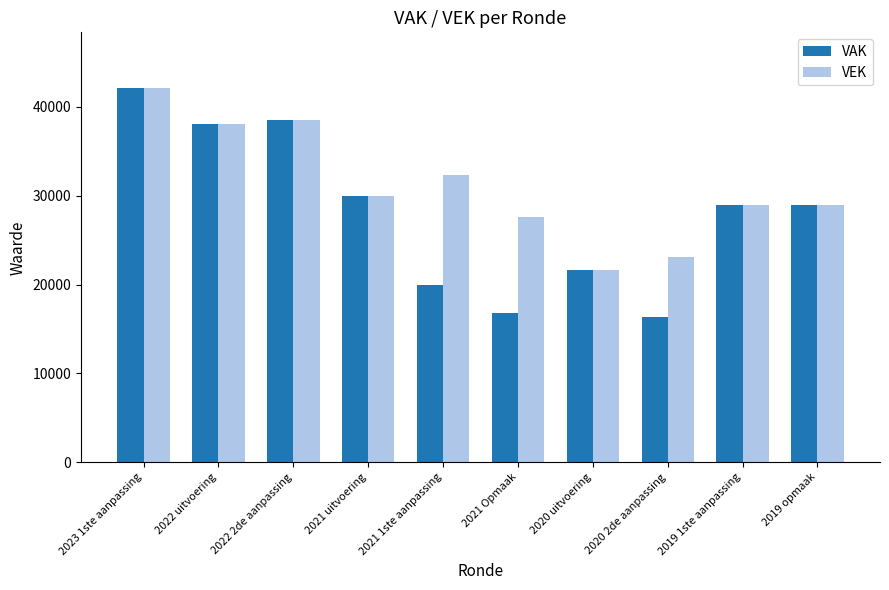

Where does the VAK series first go above 29000?

2023 1ste aanpassing